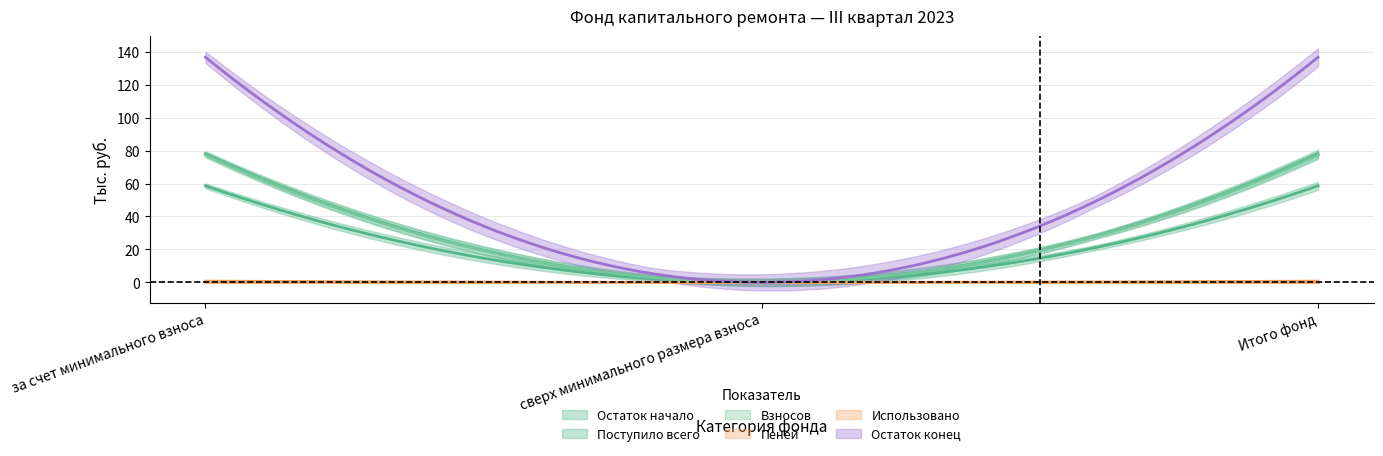

What is the label of the 2nd point from the left?

сверх минимального размера взноса